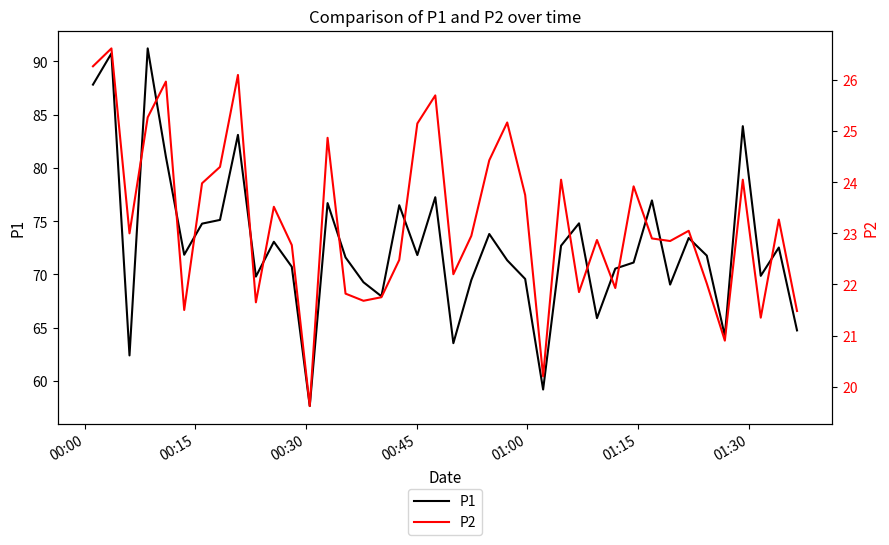

Which series has the widest spread of values?

P1